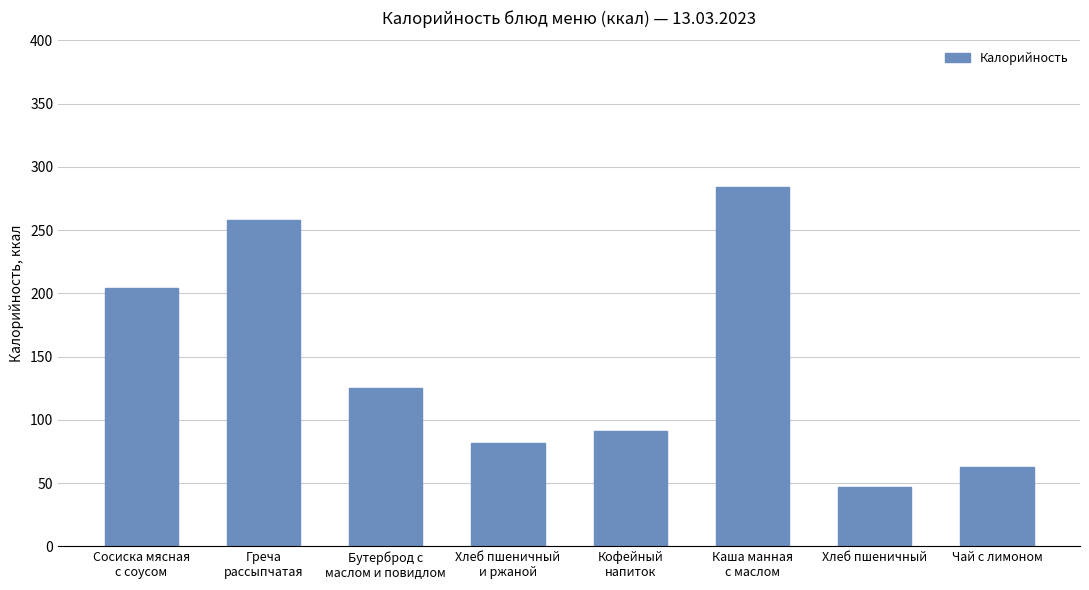

What is the greatest value displayed?

284.2